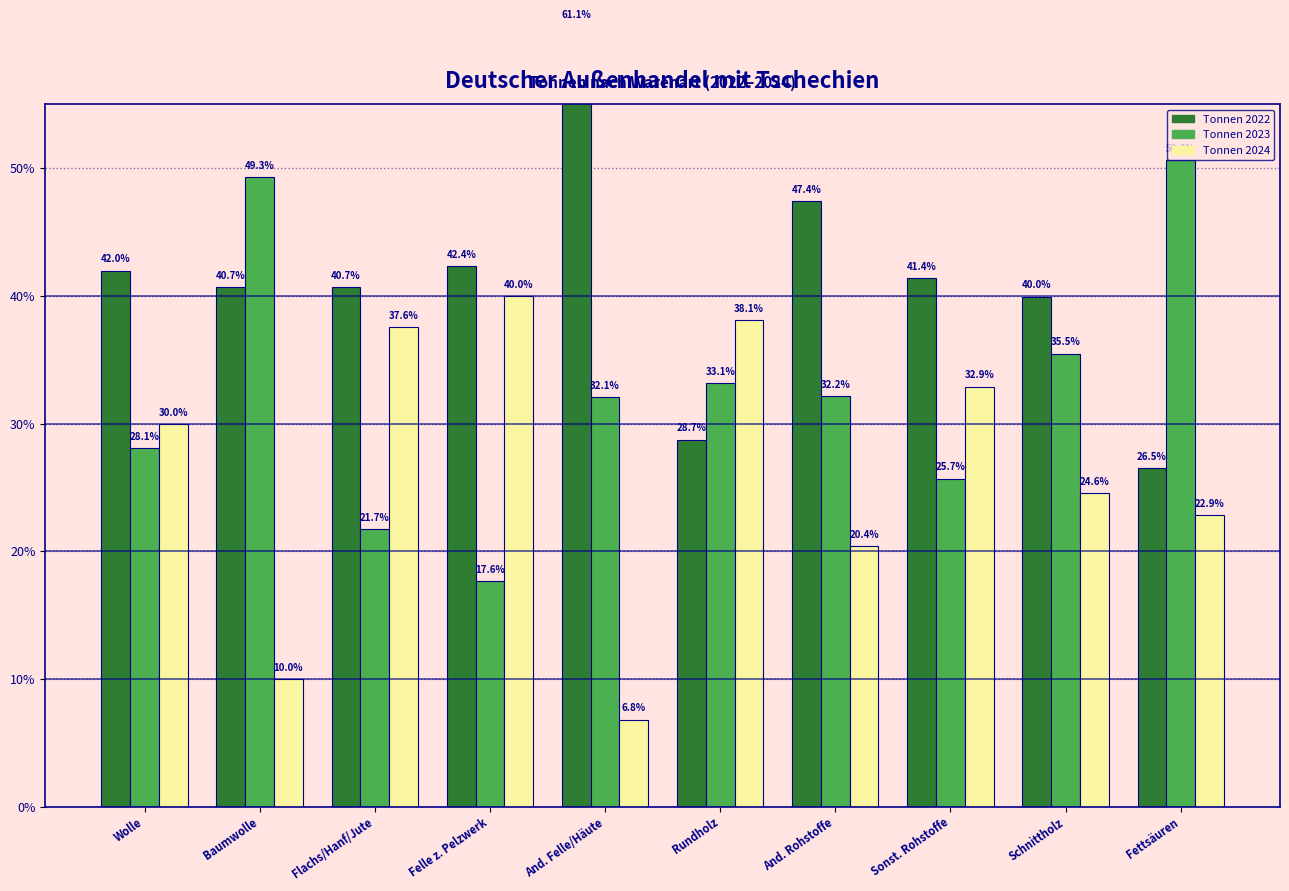

Rank the series by their average value, from lowest to highest.

Tonnen 2024, Tonnen 2023, Tonnen 2022